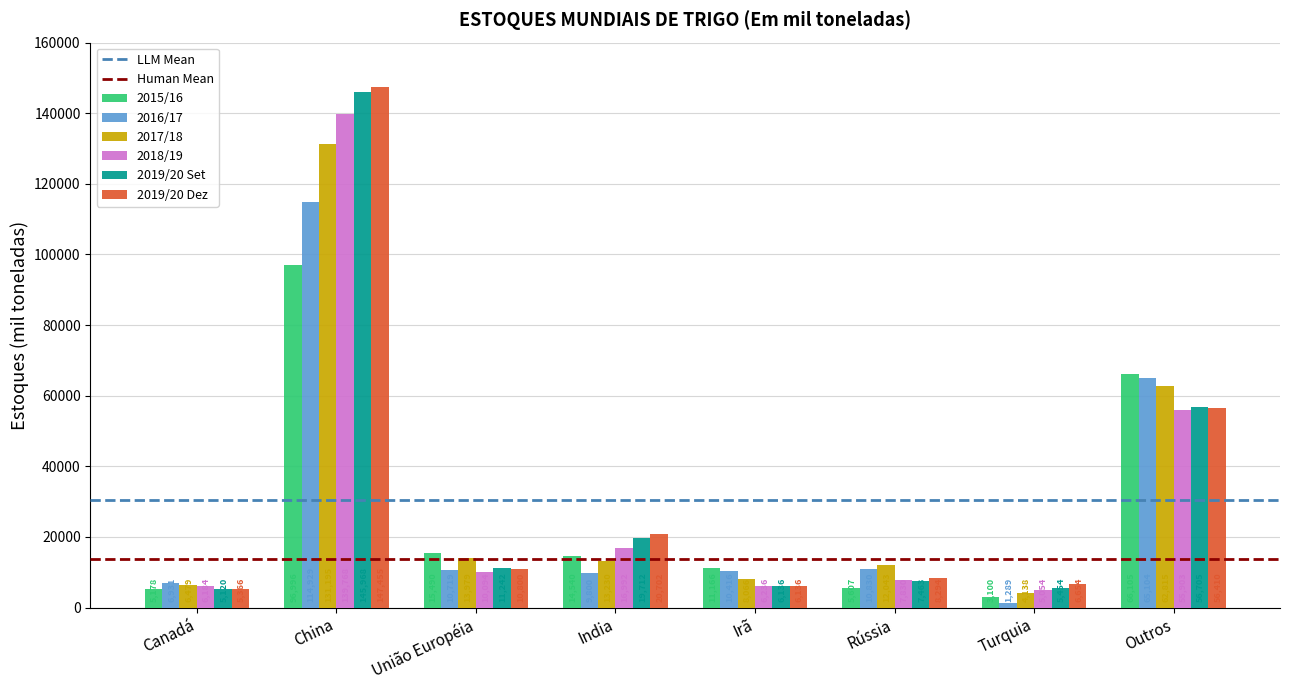

Rank the series by their maximum value, from lowest to highest.

2015/16, 2016/17, 2017/18, 2018/19, 2019/20 Set, 2019/20 Dez